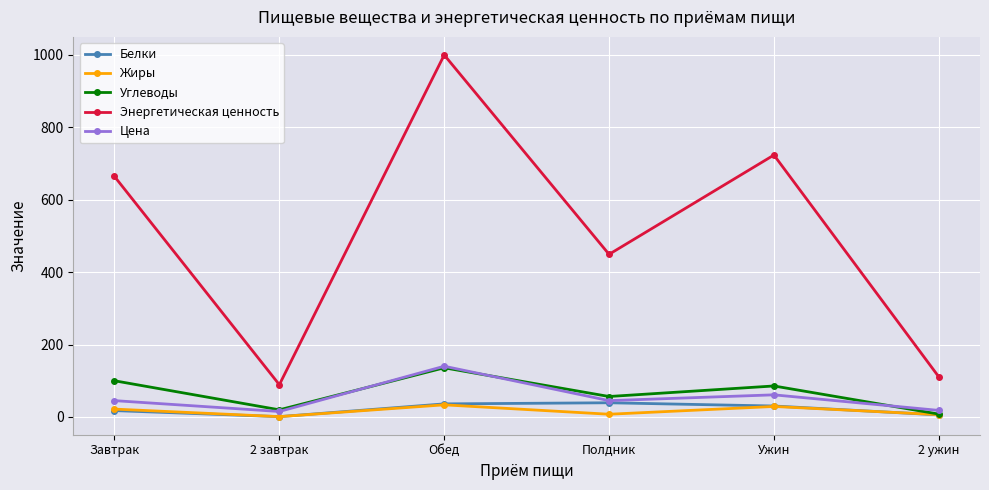

How many interior local valleys does the Белки series have?

1